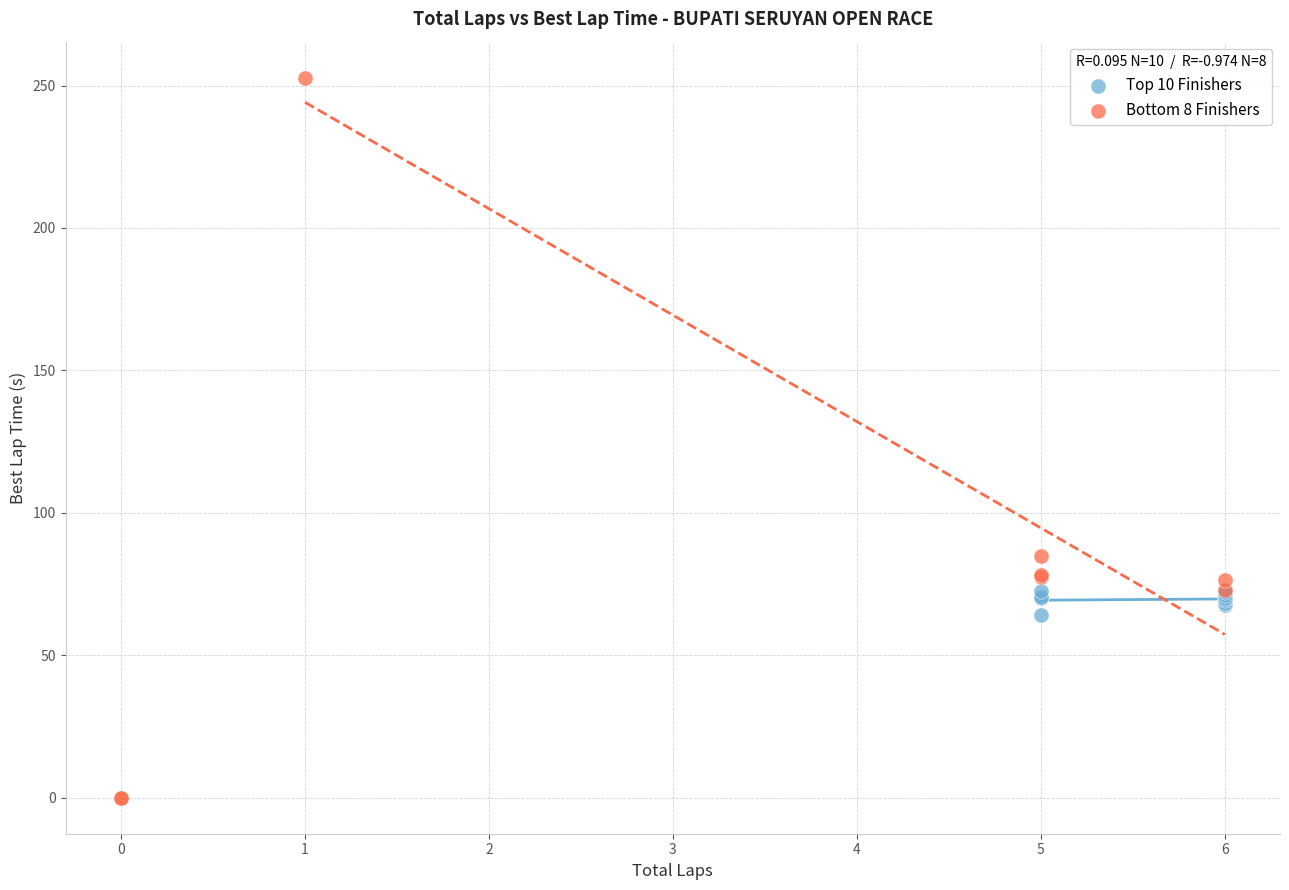

Which series contains the lowest Y value?

Bottom 8 Finishers